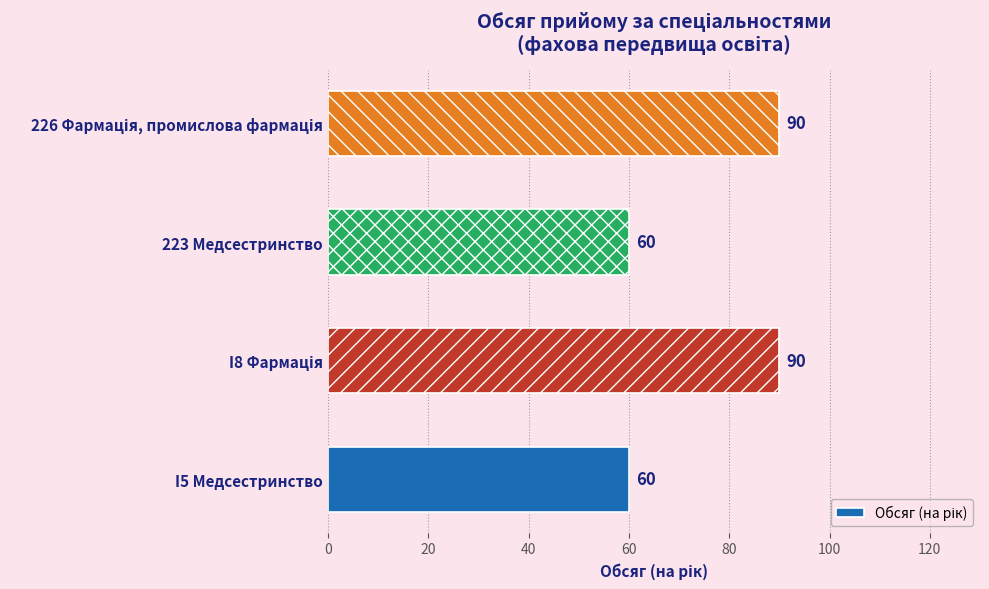

What is the average value?

75